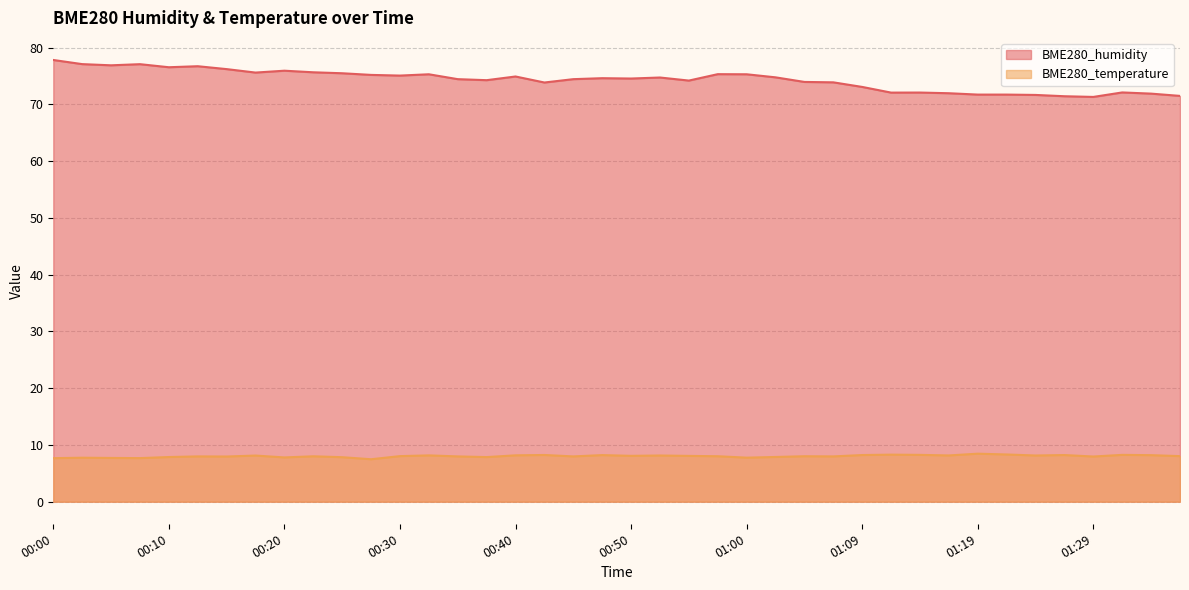

The BME280_humidity series shows 97.3 at 01:24. True or false?

False